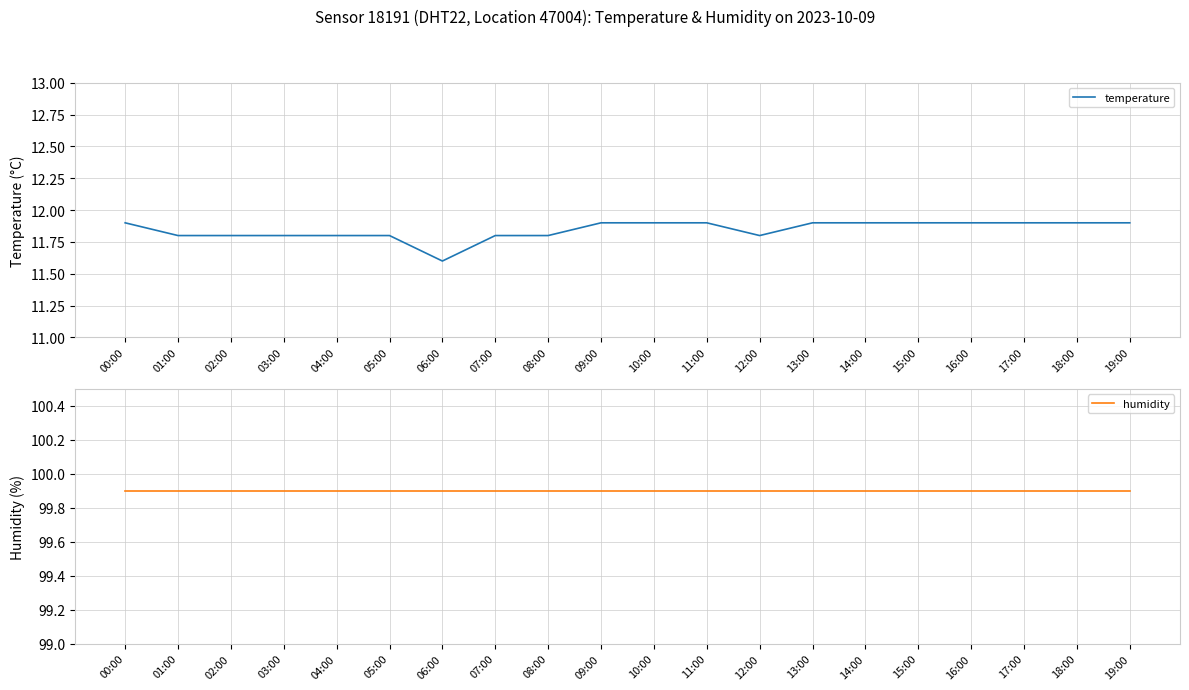

Count the temperature values in the range 11 to 12.

20